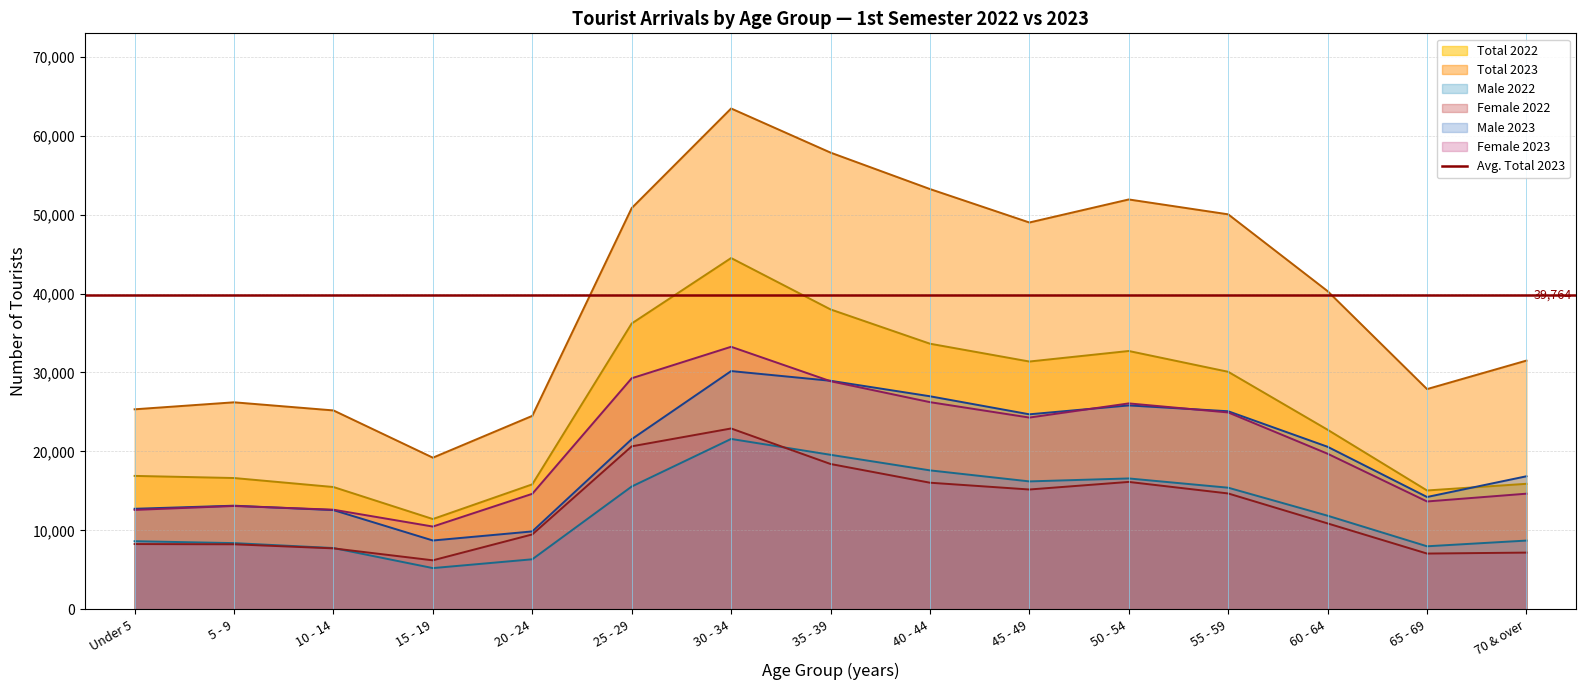

What are all the series names shown in the legend?

Male 2022, Female 2022, Total 2022, Male 2023, Female 2023, Total 2023